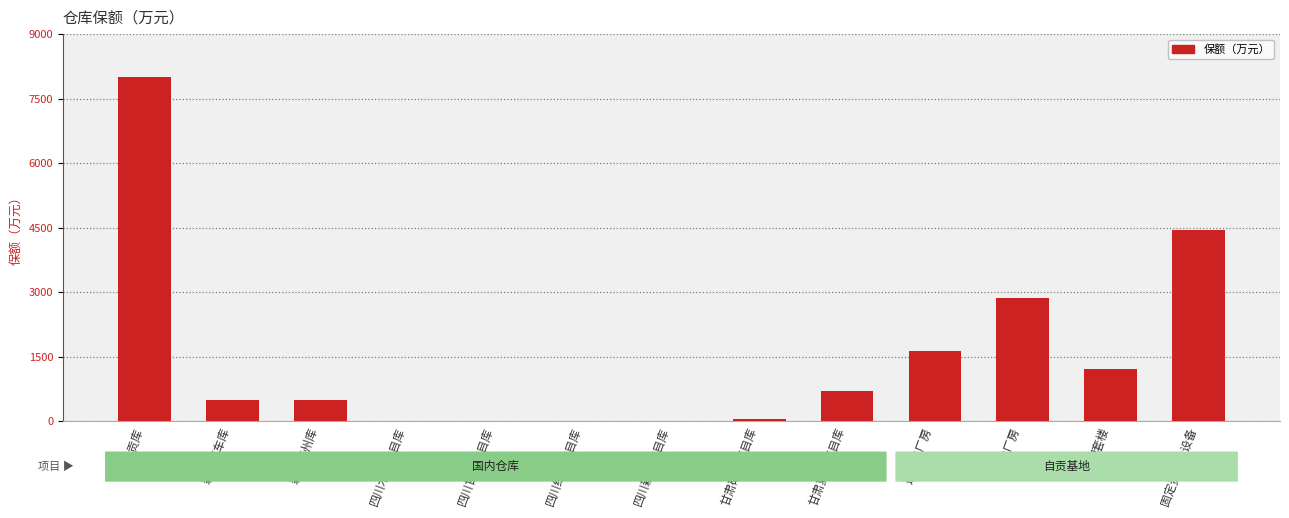

What is the ratio of the value at 配套楼 to the value at 新疆克州库?

2.4